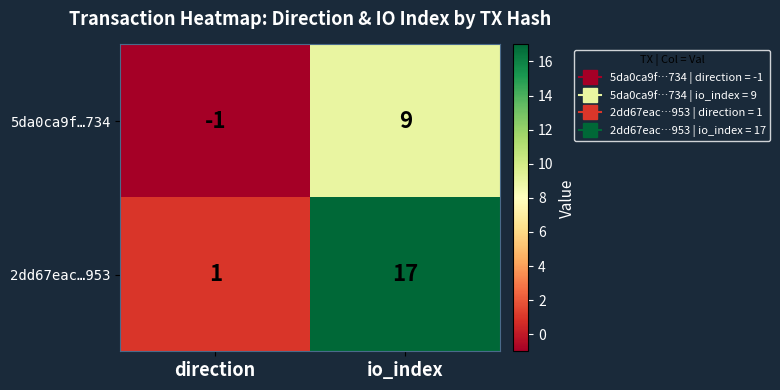

What is the smallest value displayed?

-1